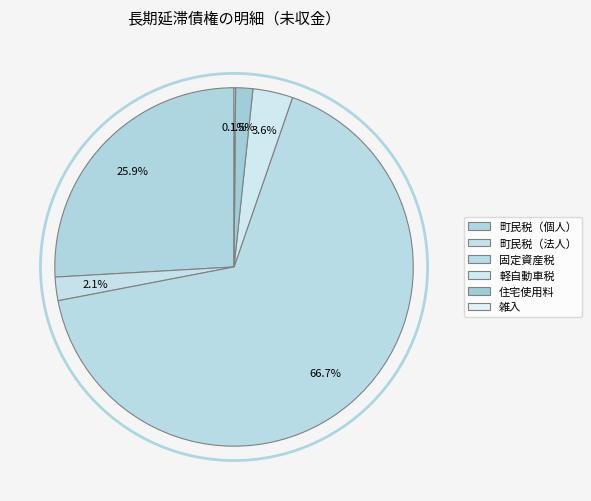

Between 町民税（個人） and 住宅使用料, which is larger?

町民税（個人）